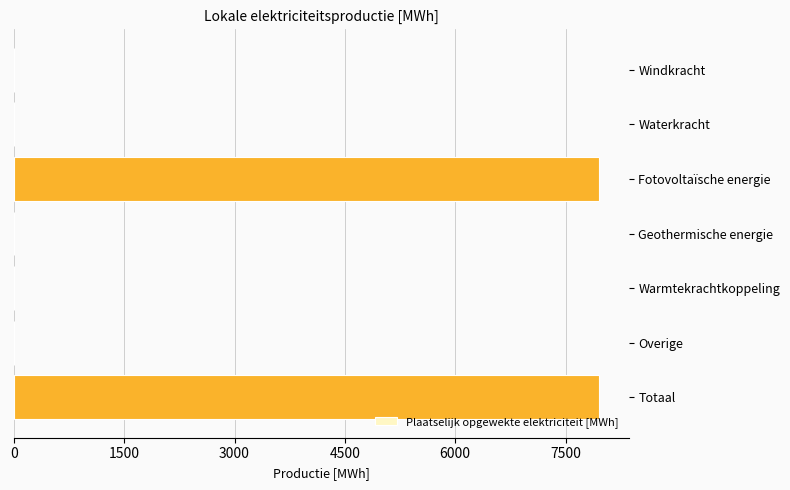

What is the sum of all values?

15915.5